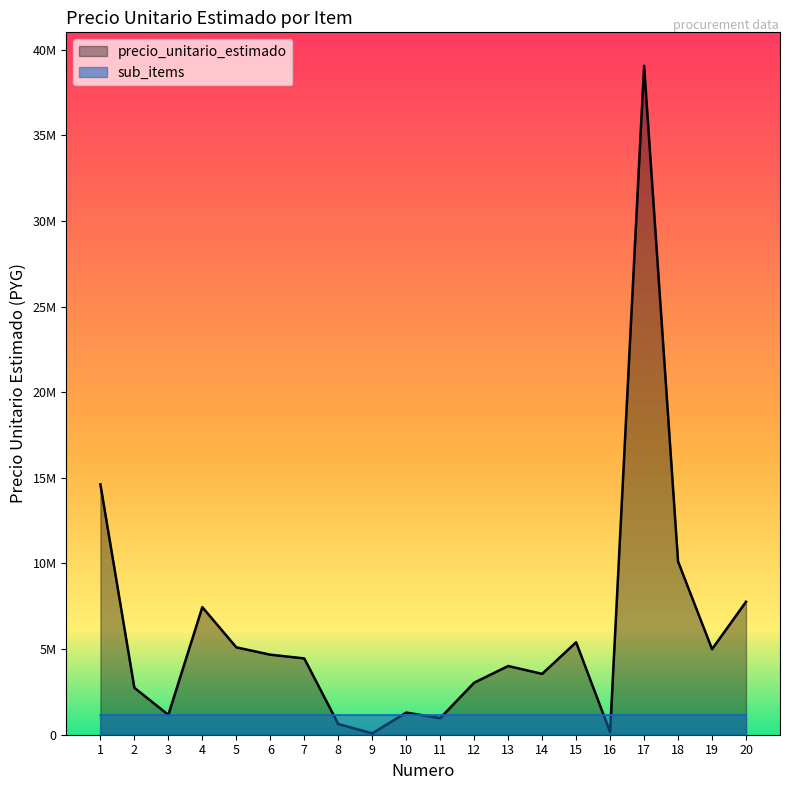

Approximately how many times larger is the value at 14 compared to 9?

44.9